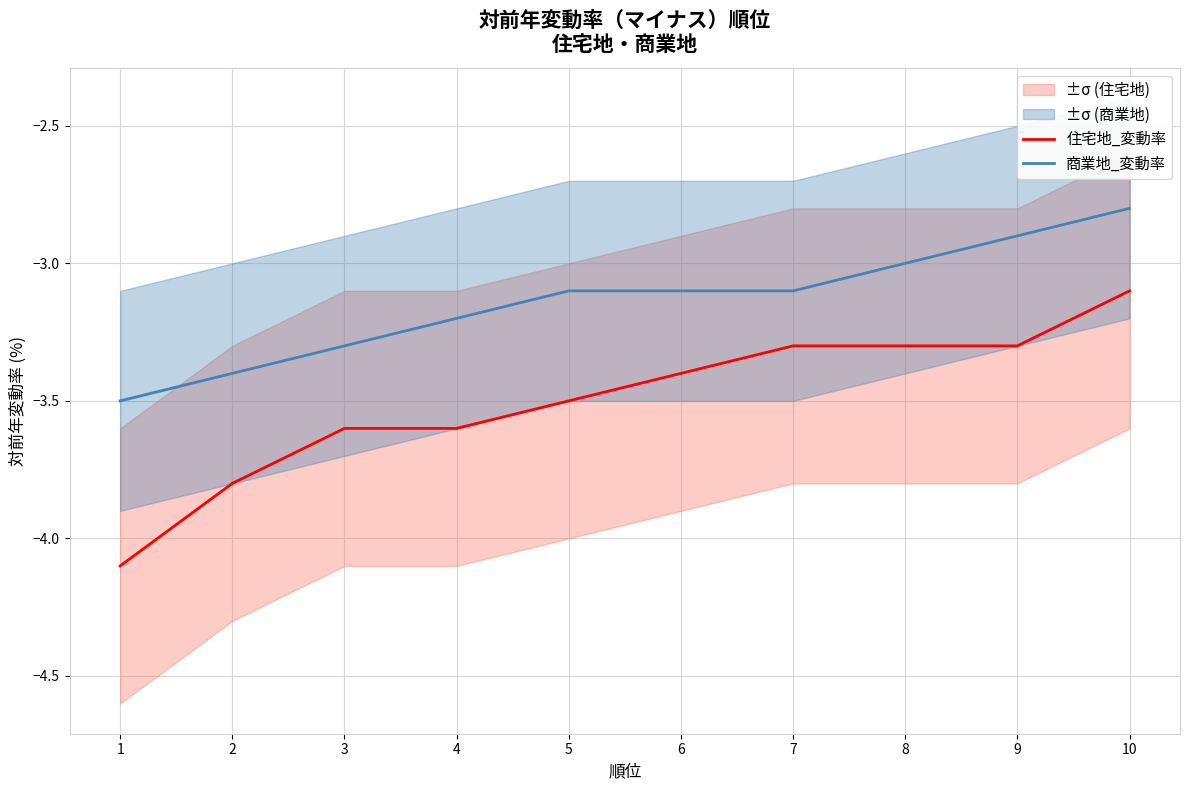

True or false: 住宅地_変動率 and 商業地_変動率 cross at least once.

False